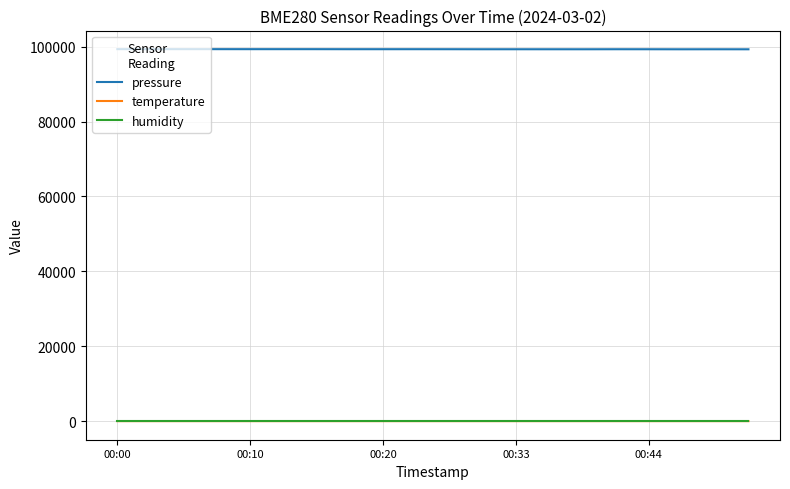

Which series has the widest spread of values?

pressure